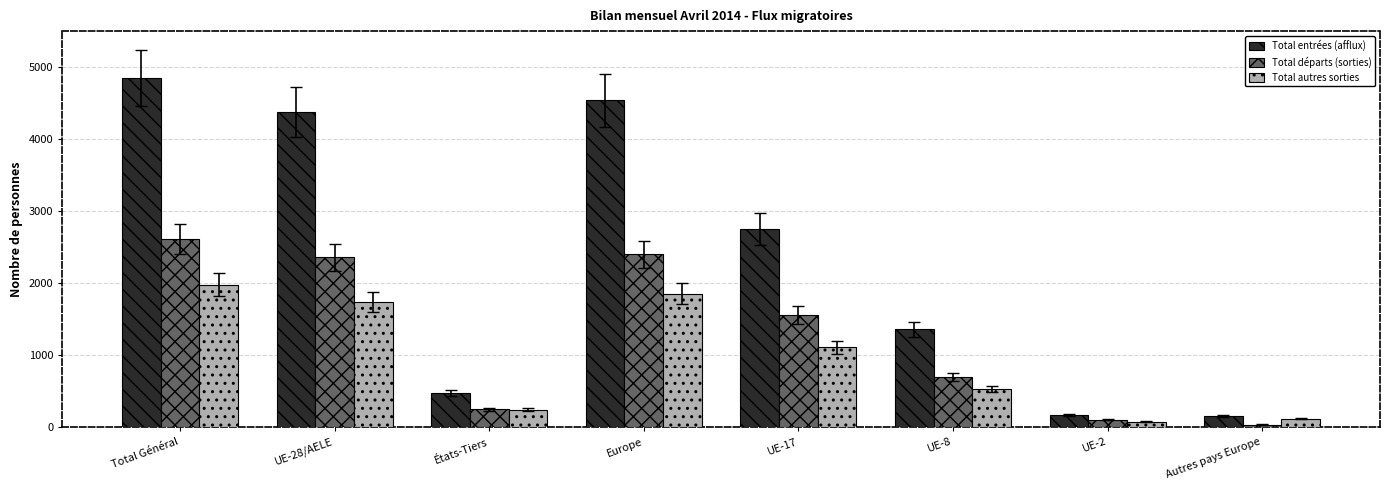

At which category is the sum across all series the highest?

Total Général